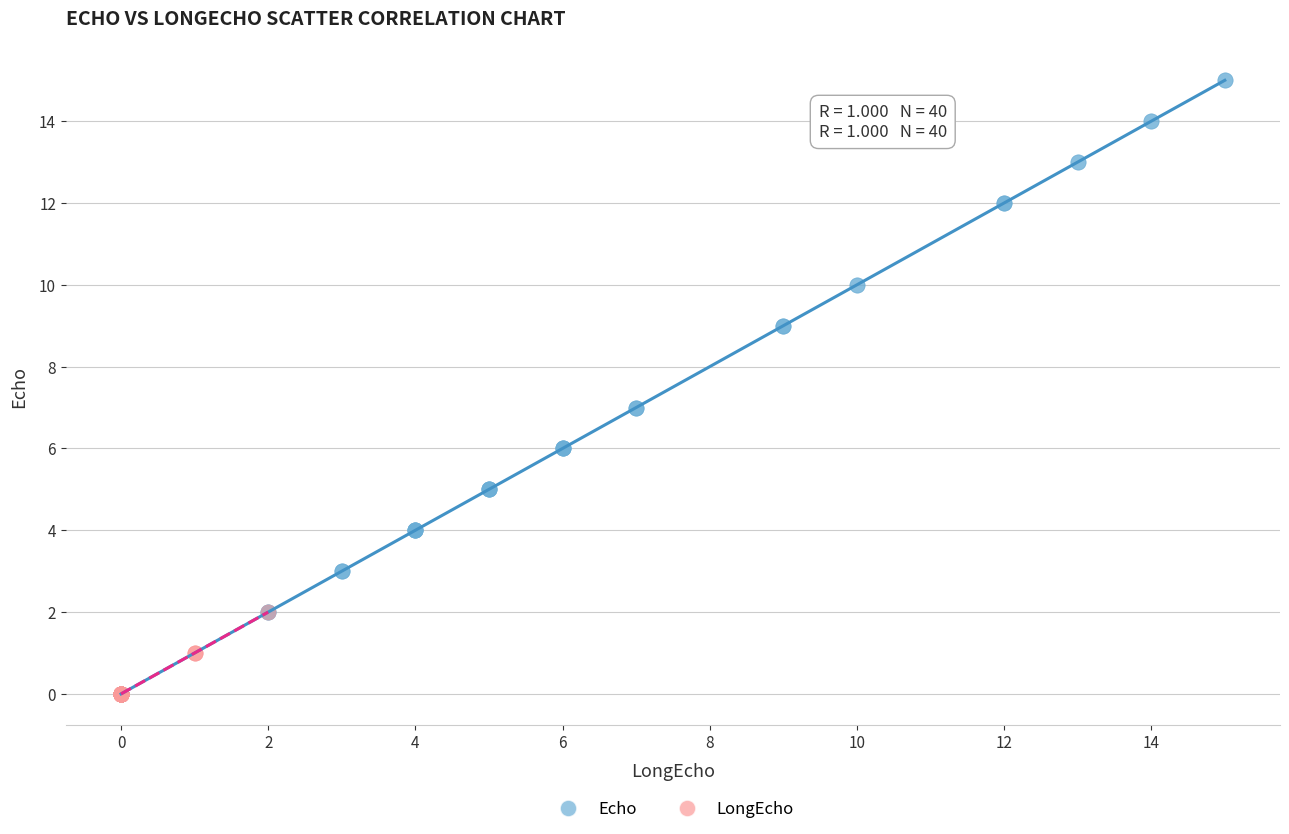

Which series contains the highest Y value?

Echo